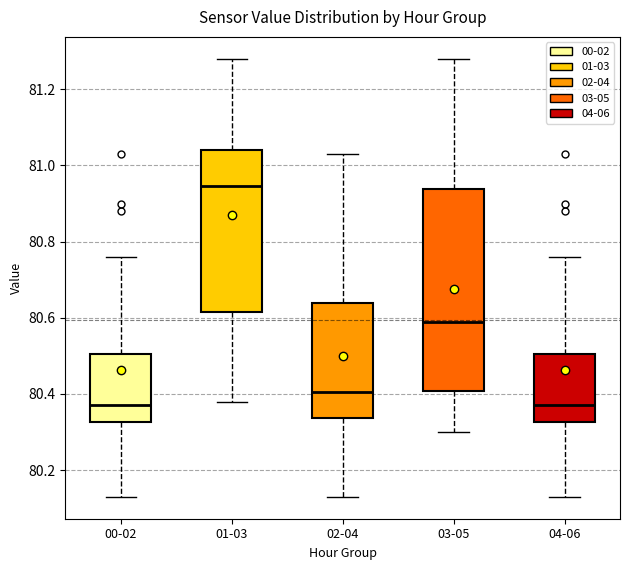

Reading left to right, transcribe this box plot: for each box, give where its median line is, the range the box spans, and where its two whiskers end, as read against the y-axis. The values are not printed on the chart, so give them approximately, as read against the axis.

00-02: median 80.38, box 80.32 to 80.50, whiskers 80.14 to 80.76
01-03: median 80.94, box 80.62 to 81.04, whiskers 80.38 to 81.28
02-04: median 80.40, box 80.34 to 80.64, whiskers 80.14 to 81.04
03-05: median 80.60, box 80.40 to 80.94, whiskers 80.30 to 81.28
04-06: median 80.38, box 80.32 to 80.50, whiskers 80.14 to 80.76